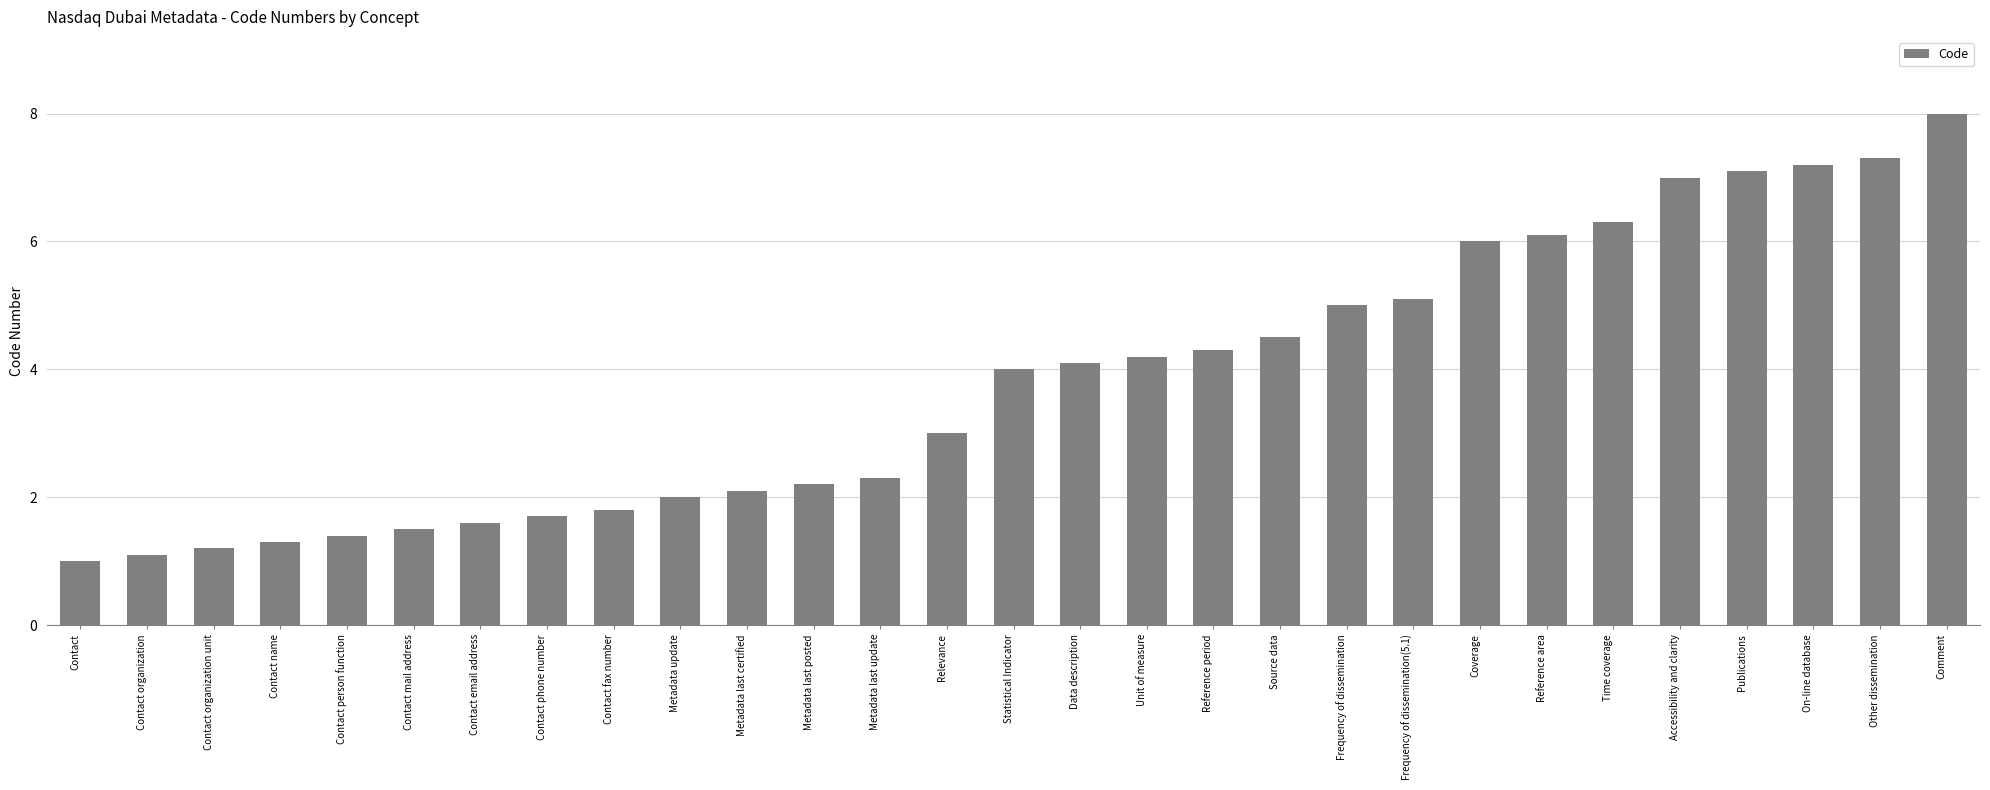

What is the approximate value at Metadata update?

2.0